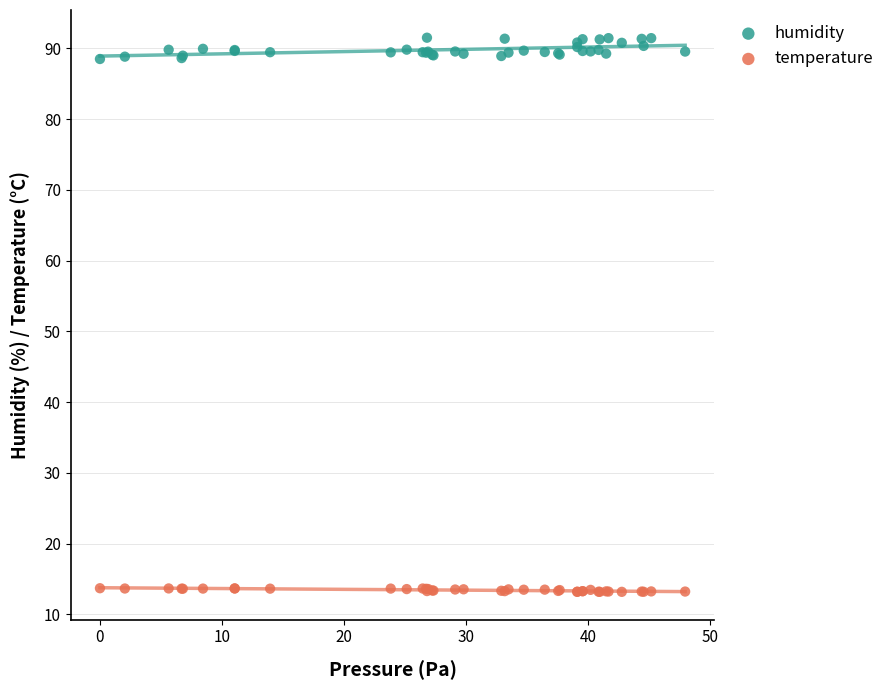

Which series contains the lowest Y value?

temperature